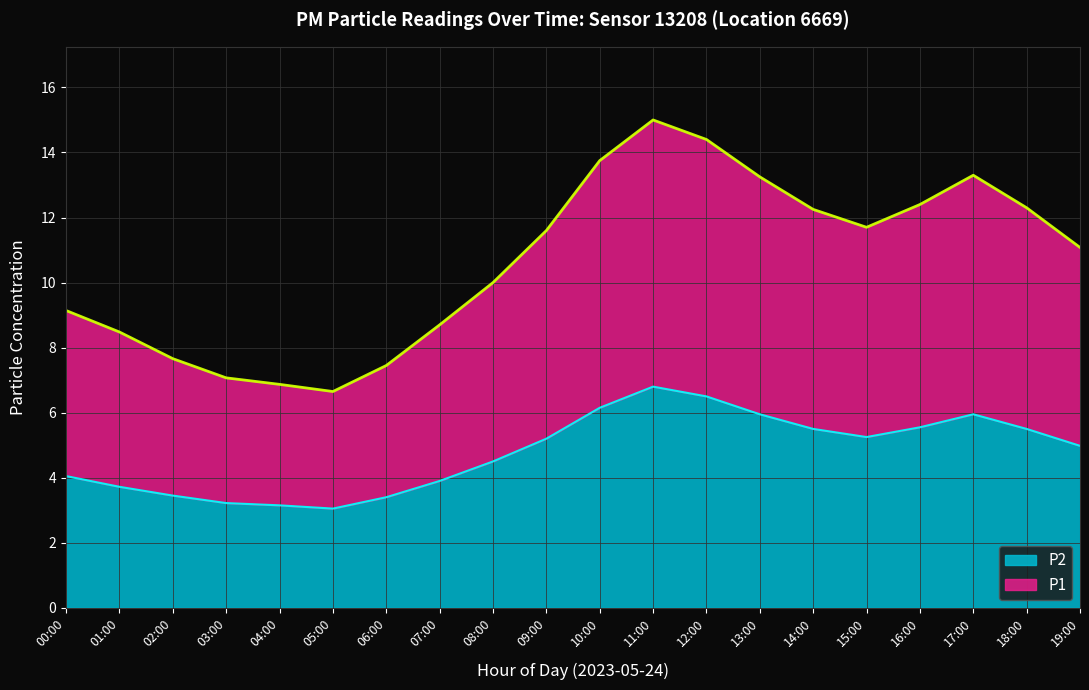

Reading left to right, list all the values displayed in this chart.

P1: 9.1	8.5	7.7	7.1	6.9	6.7	7.4	8.7	10.0	11.6	13.8	15.0	14.4	13.2	12.2	11.7	12.4	13.3	12.3	11.1
P2: 4.0	3.7	3.5	3.2	3.1	3.0	3.4	3.9	4.5	5.2	6.2	6.8	6.5	6.0	5.5	5.2	5.5	6.0	5.5	5.0